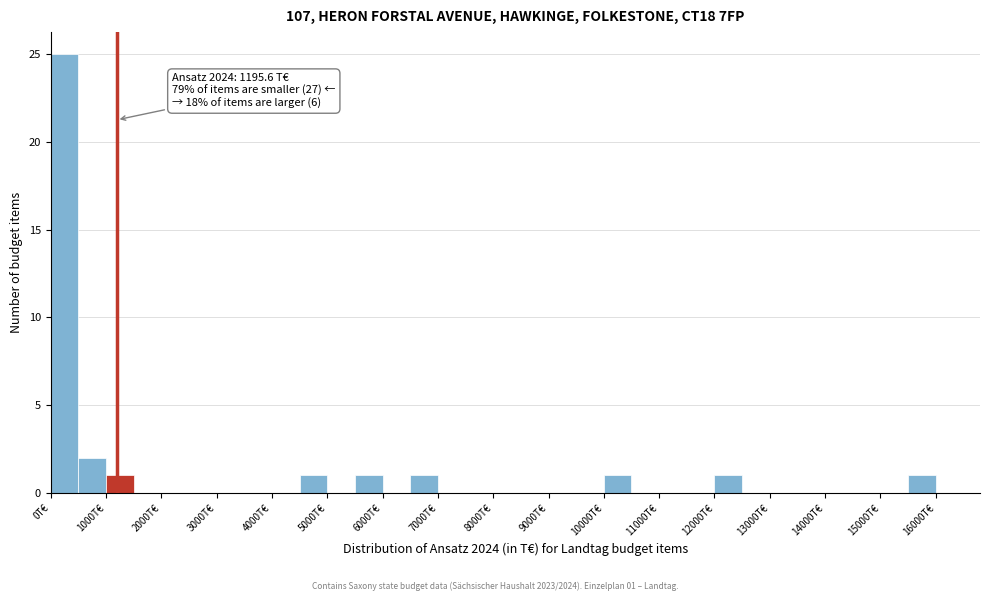

Over which range of the x-axis is the bar tallest?

0 to 500